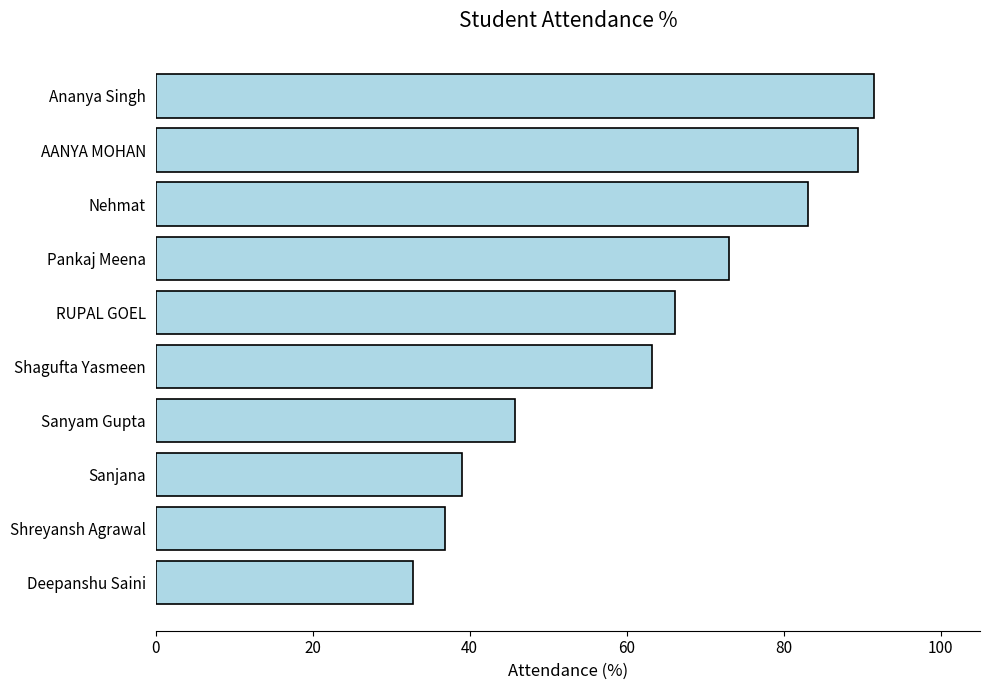

What is the difference between the maximum and minimum values?

58.8